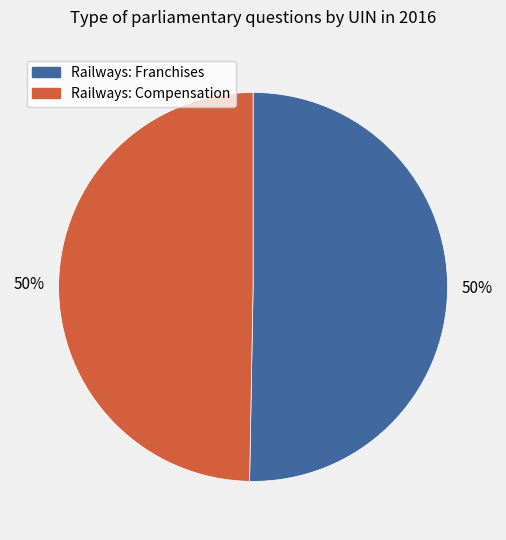

What percentage is the Railways: Compensation slice, to the nearest percent?

50%